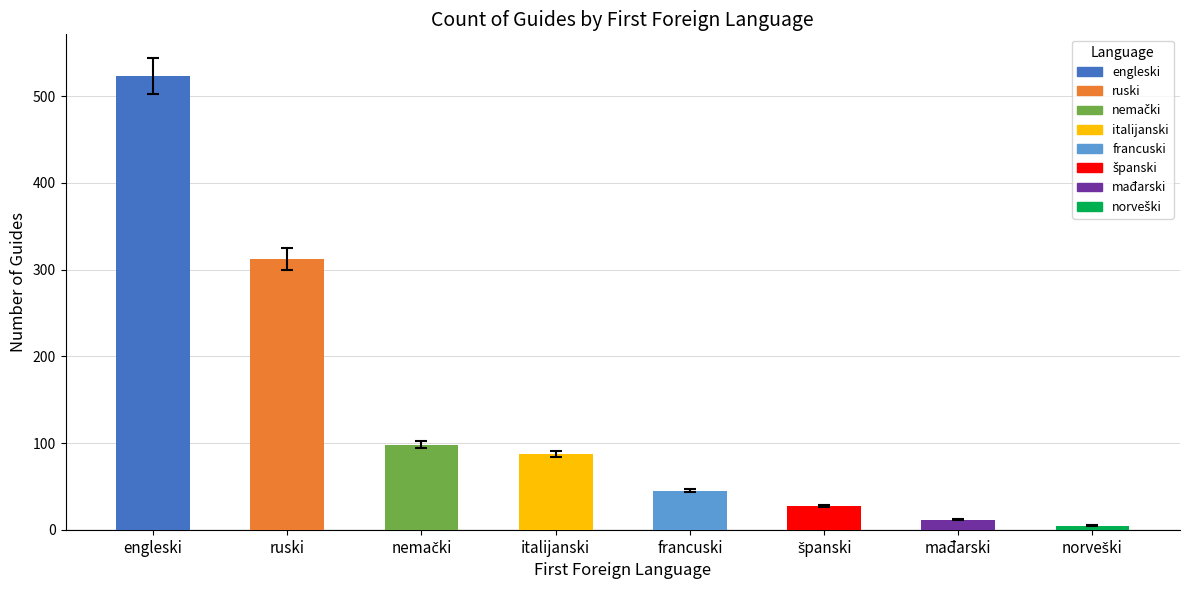

What is the change in value from engleski to ruski?

-211